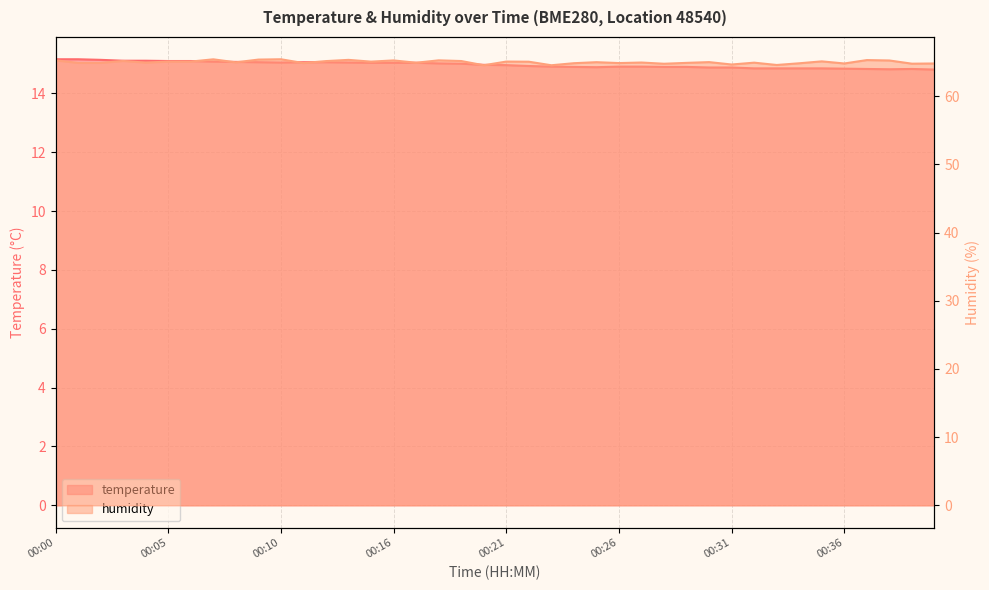

Rank the series by their maximum value, from highest to lowest.

humidity, temperature